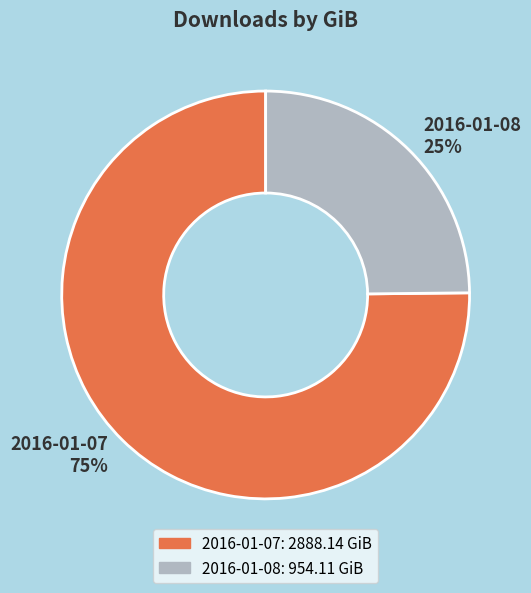

Count the number of slices in the pie.

2